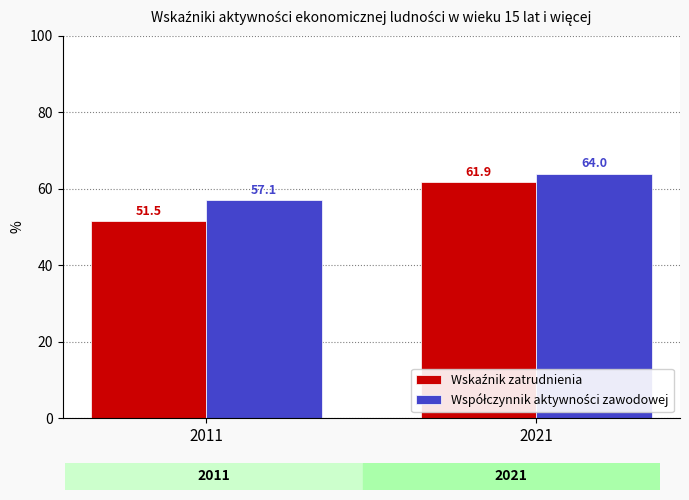

What is the difference between the highest and lowest values at 2021?

2.1